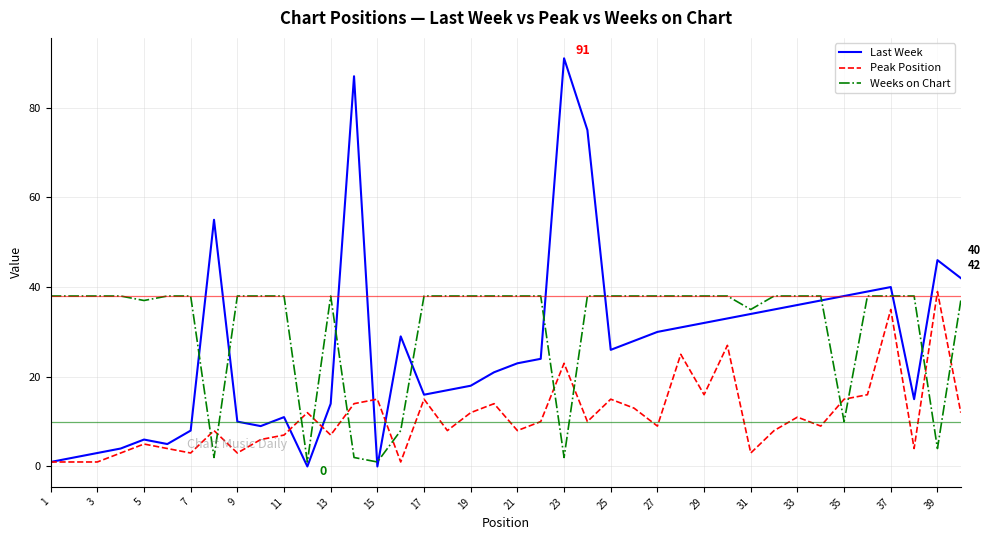

List the series in order of their overall mean, highest first.

Weeks on Chart, Last Week, Peak Position